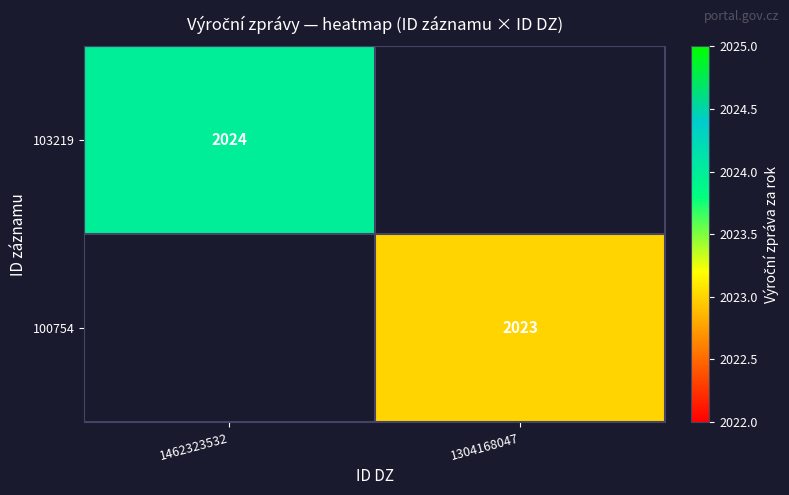

The value of 100754 at 1304168047 is 2023. True or false?

True